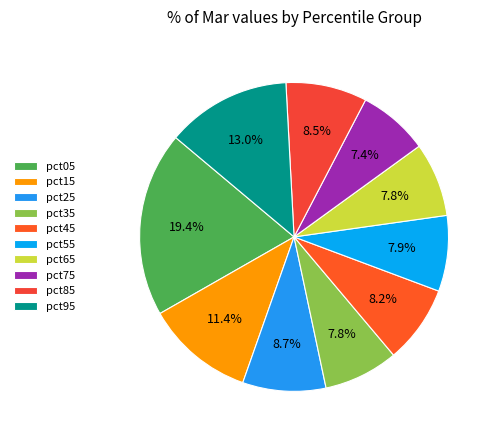

To the nearest percent, what percentage of the pie is pct75?

7%